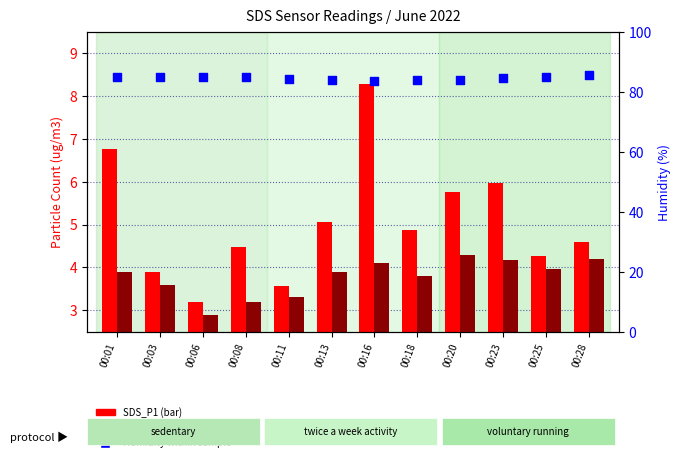

At which category is the sum across all series the highest?

00:16